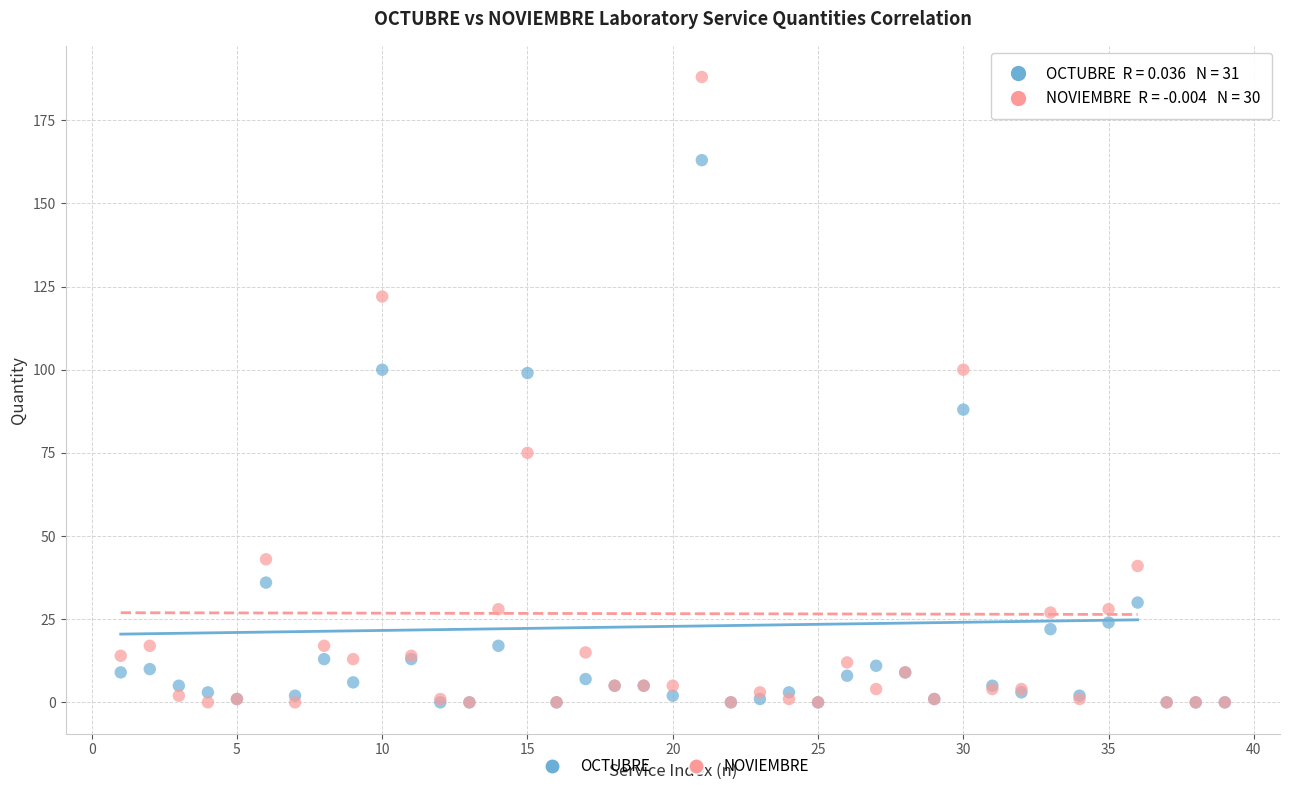

What are all the series names shown in the legend?

OCTUBRE, NOVIEMBRE